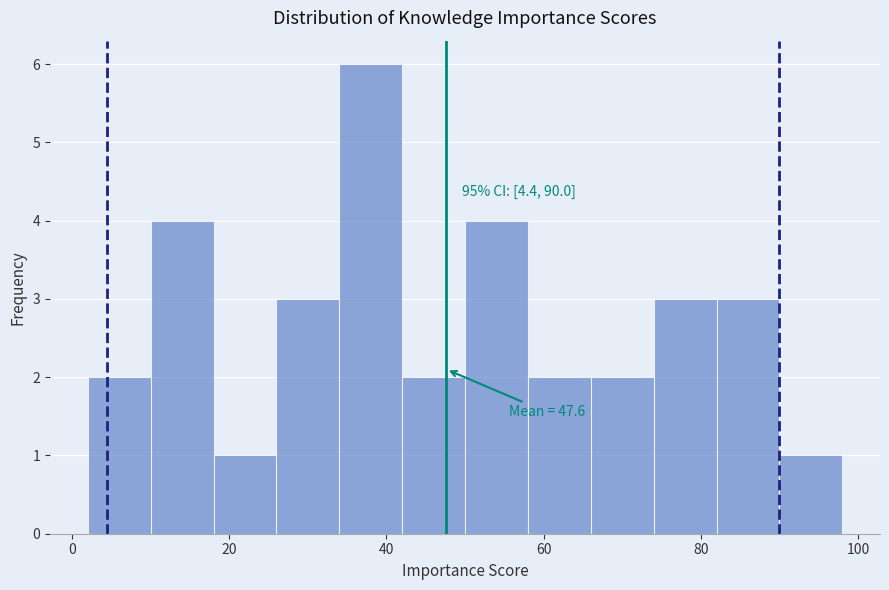

Which range on the x-axis has the tallest bar?

34 to 42